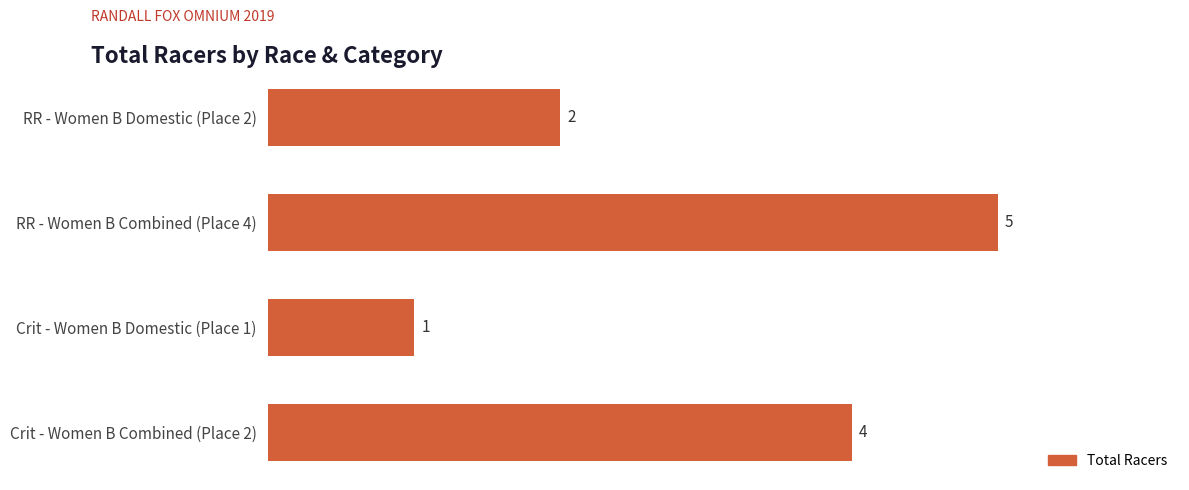

What is the difference between the maximum and minimum values?

4